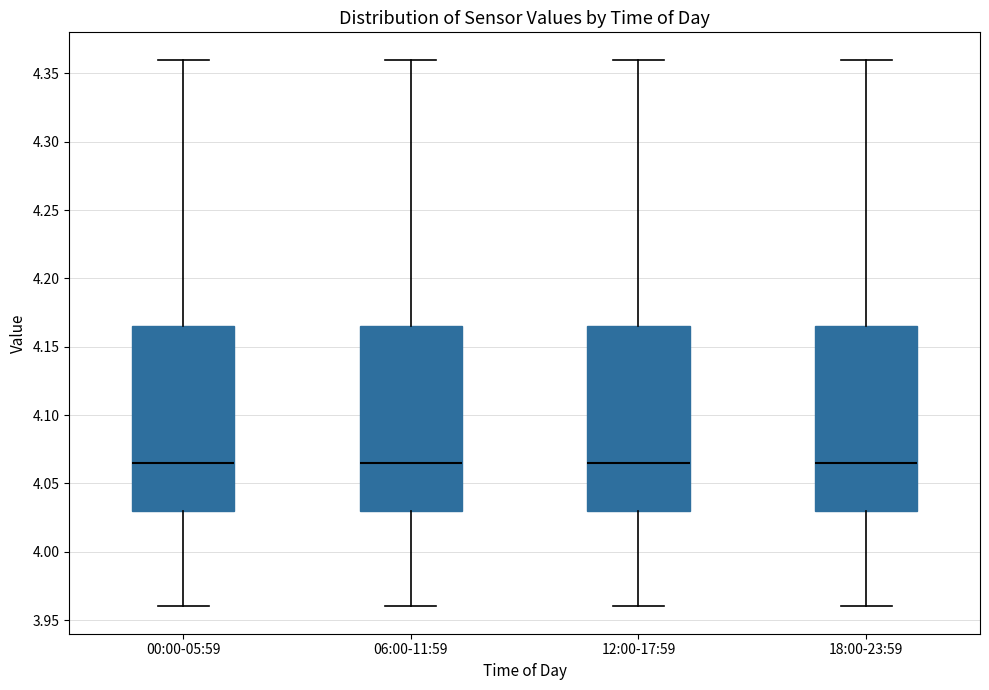

Reading left to right, transcribe this box plot: for each box, give where its median line is, the range the box spans, and where its two whiskers end, as read against the y-axis. The values are not printed on the chart, so give them approximately, as read against the axis.

00:00-05:59: median 4.065, box 4.030 to 4.165, whiskers 3.960 to 4.360
06:00-11:59: median 4.065, box 4.030 to 4.165, whiskers 3.960 to 4.360
12:00-17:59: median 4.065, box 4.030 to 4.165, whiskers 3.960 to 4.360
18:00-23:59: median 4.065, box 4.030 to 4.165, whiskers 3.960 to 4.360